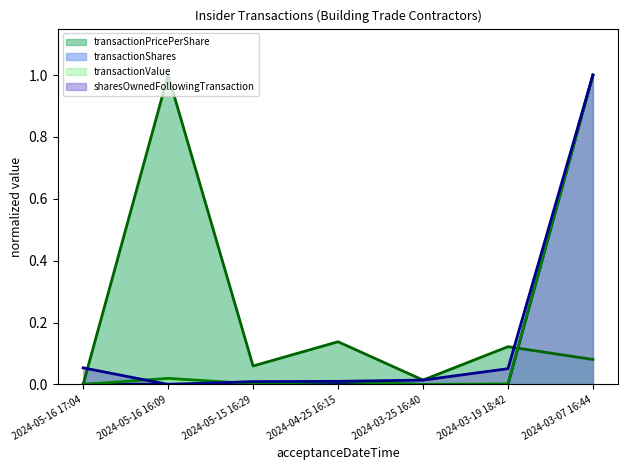

What is the label of the 1st point from the right?

2024-03-07 16:44